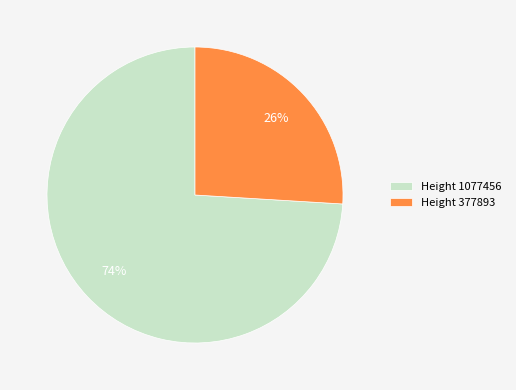

Approximately how many times larger is the value at Height 377893 compared to Height 1077456?

0.4